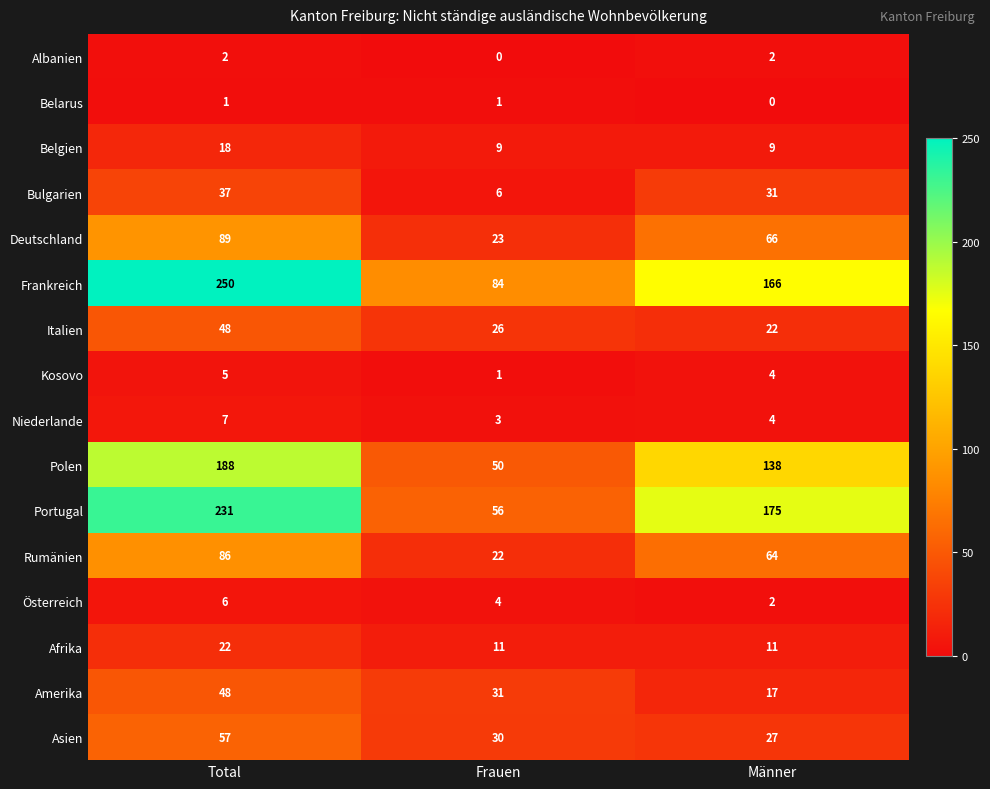

At which category is the sum across all series the highest?

Total